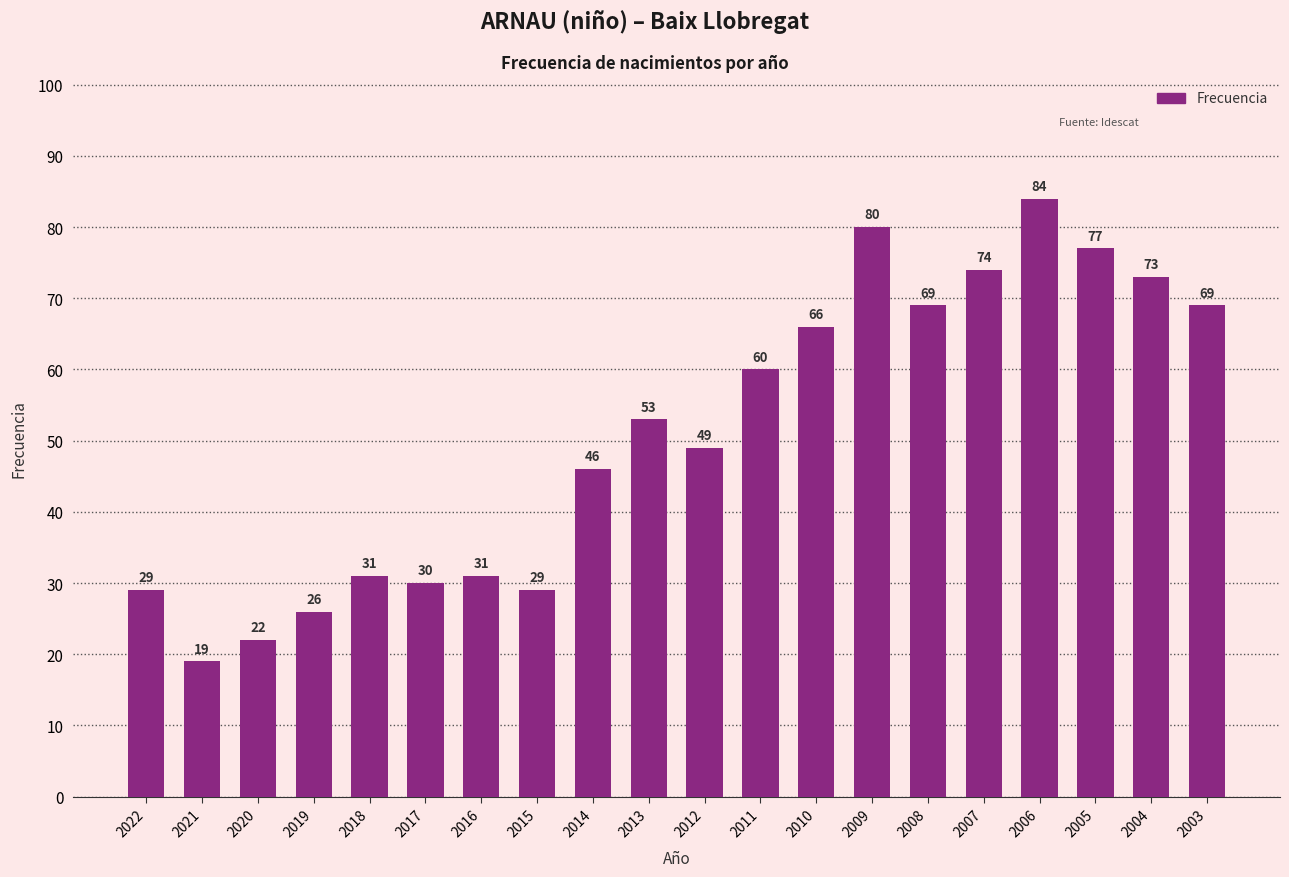

What is the average value?

51